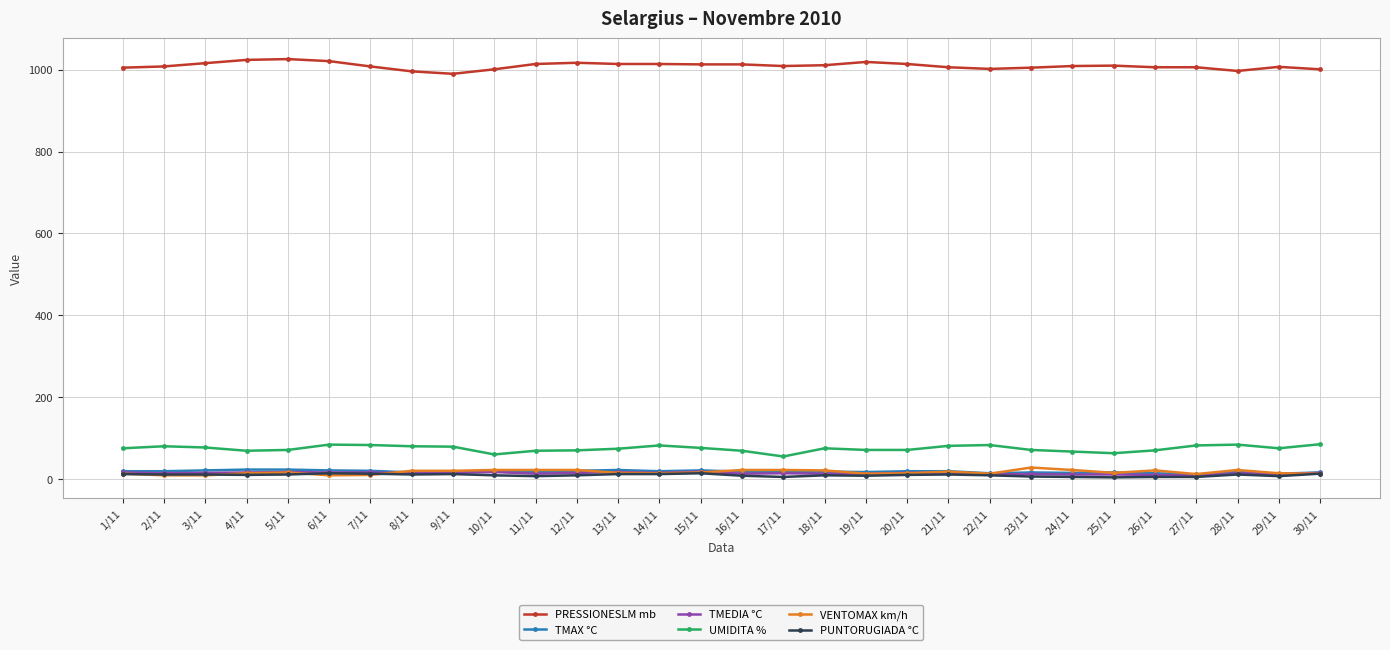

What is the maximum value shown in the chart?

1026